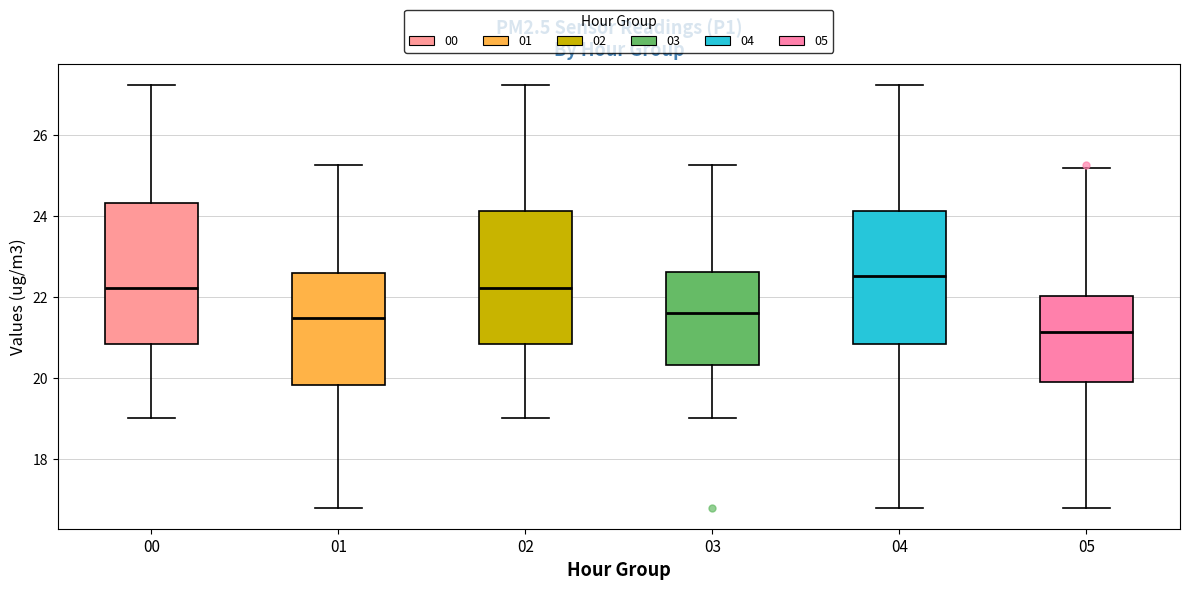

Reading left to right, read every box against the y-axis: the position of its median line, the range the box covers, and the ends of its whiskers. The values are not printed on the chart, so give them approximately, as read against the axis.

00: median 22.2, box 20.8 to 24.4, whiskers 19.0 to 27.2
01: median 21.4, box 19.8 to 22.6, whiskers 16.8 to 25.2
02: median 22.2, box 20.8 to 24.2, whiskers 19.0 to 27.2
03: median 21.6, box 20.4 to 22.6, whiskers 19.0 to 25.2
04: median 22.6, box 20.8 to 24.2, whiskers 16.8 to 27.2
05: median 21.2, box 19.8 to 22.0, whiskers 16.8 to 25.2